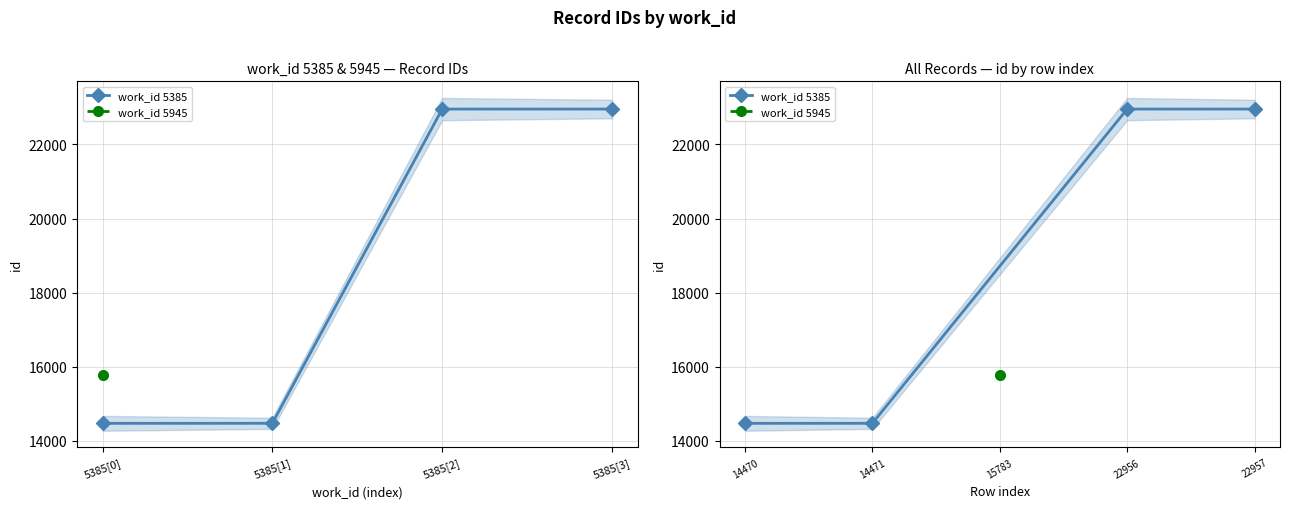

What is the maximum value shown in the chart?

22957